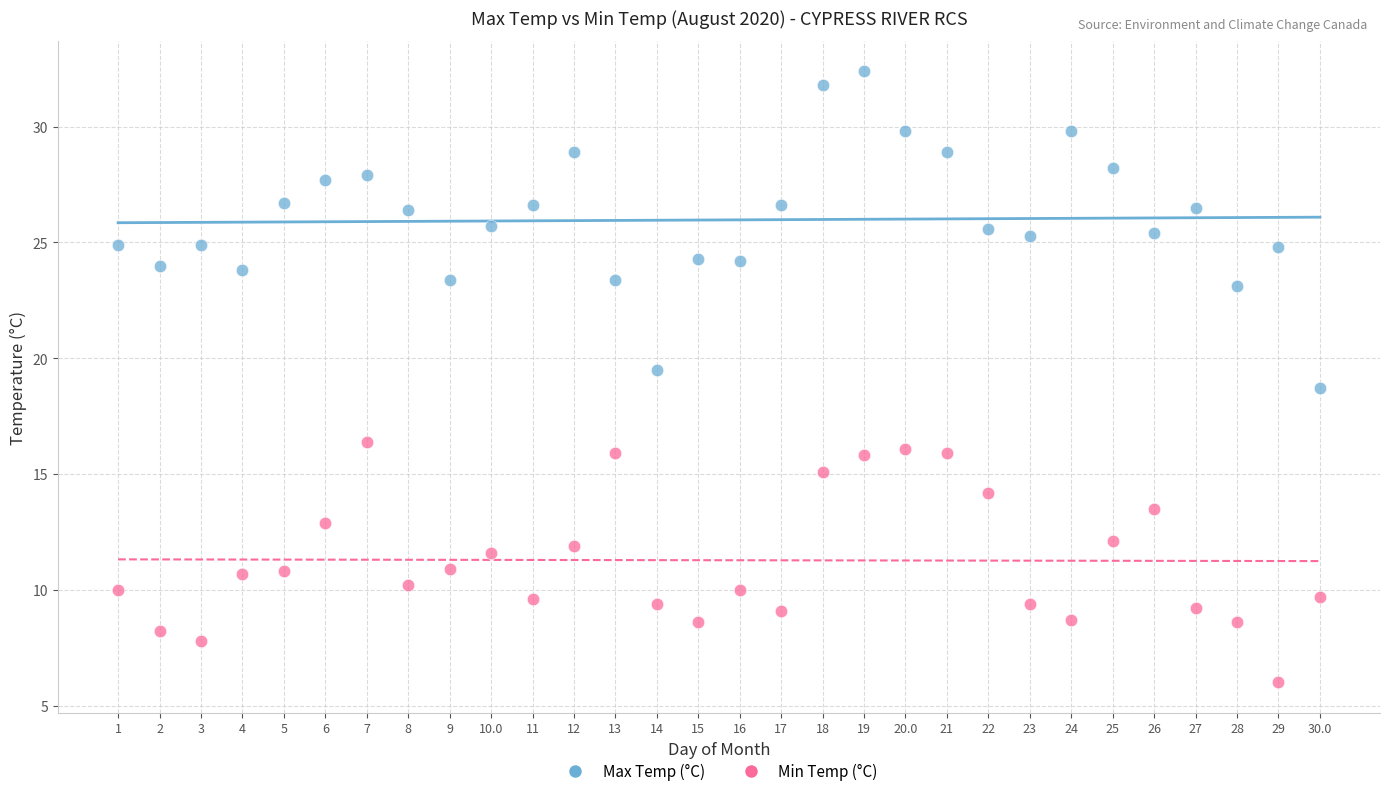

Across all data points, what is the range of Y values (max minus min)?

26.4